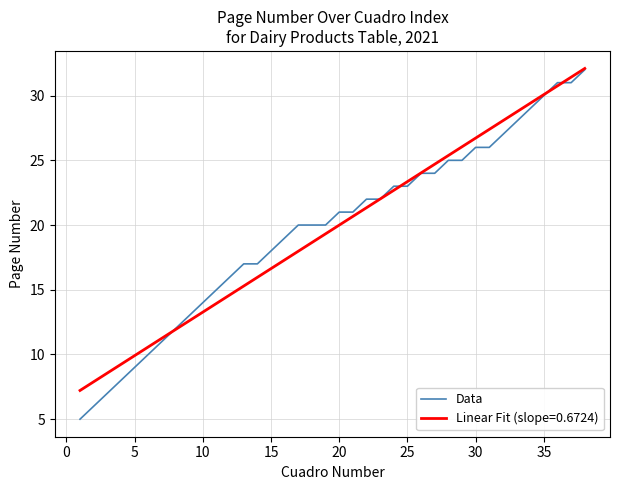

Which series has the largest range (max minus min)?

Data